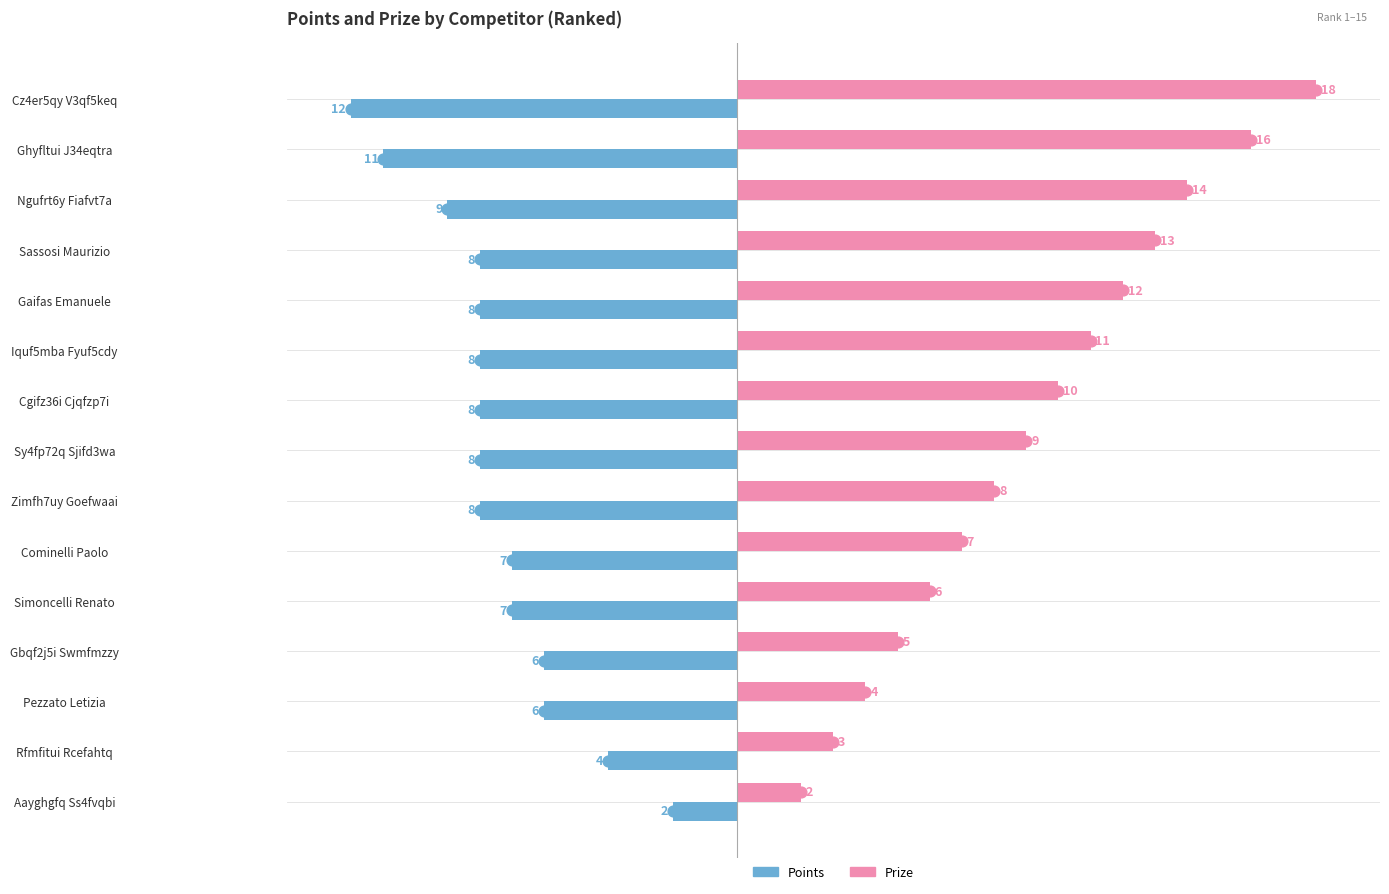

Which series reaches the minimum Y coordinate?

Points